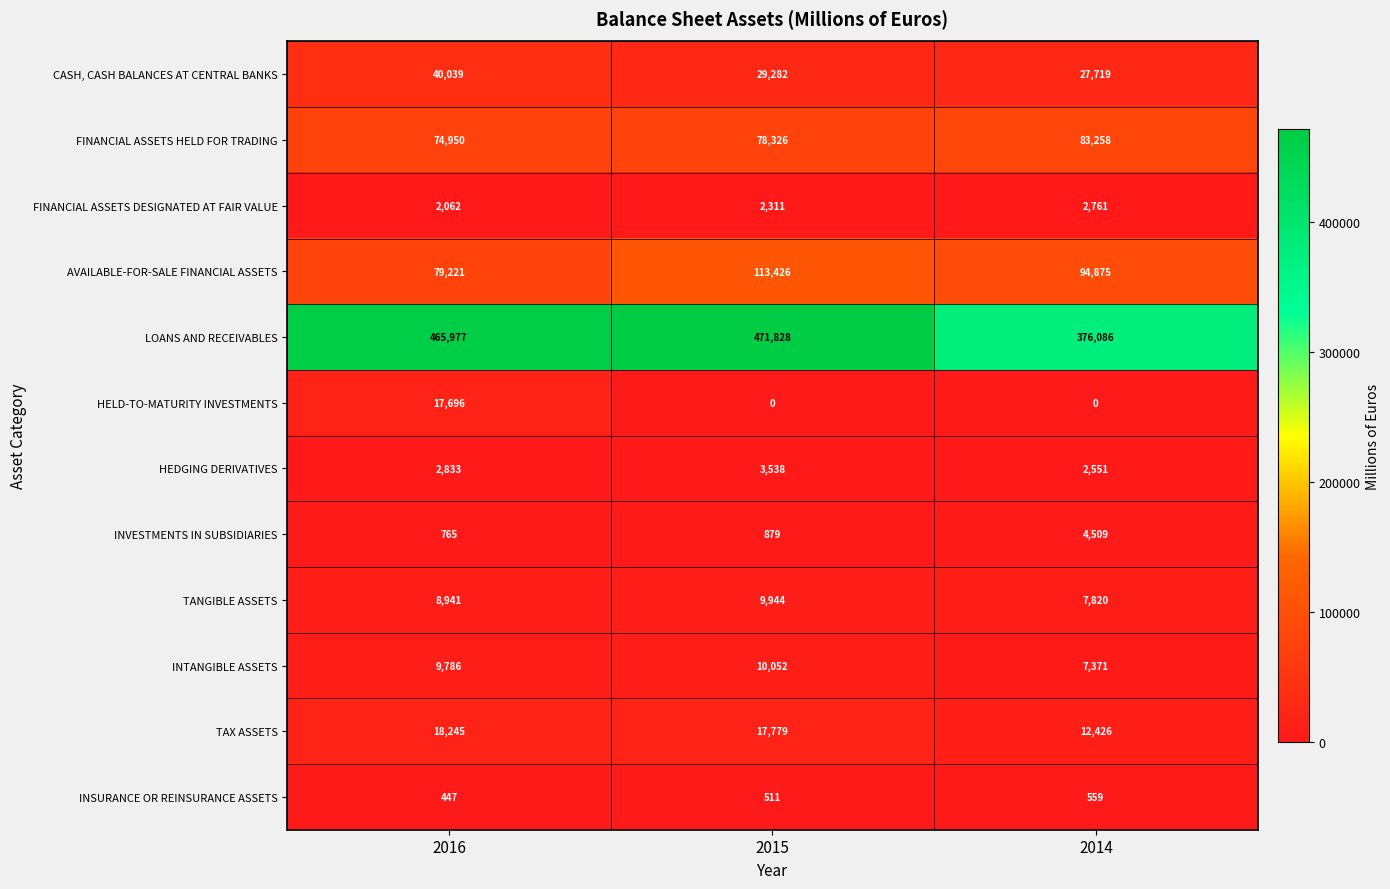

What is the difference between the highest and lowest values at 2014?

376086